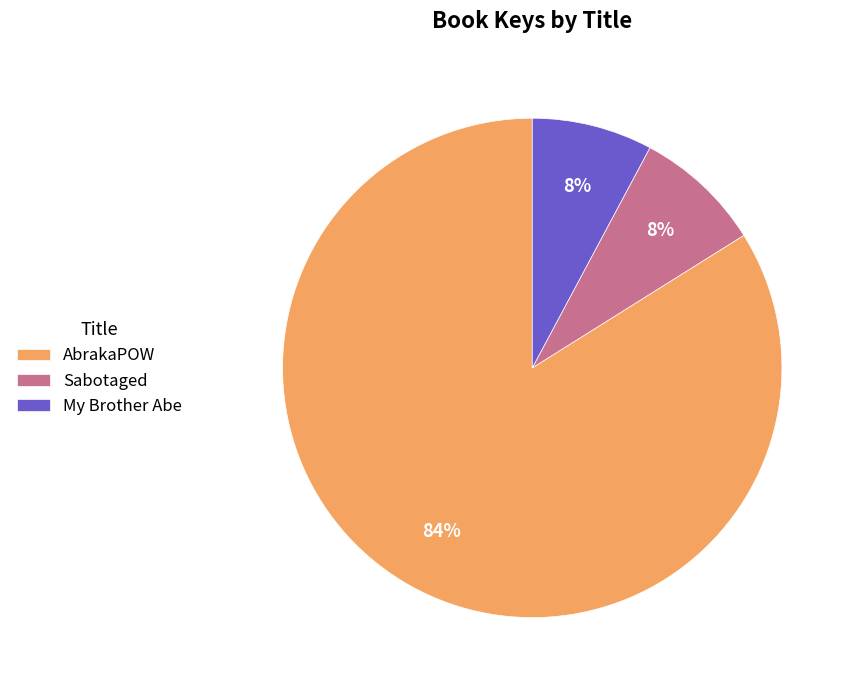

What is the majority slice?

AbrakaPOW